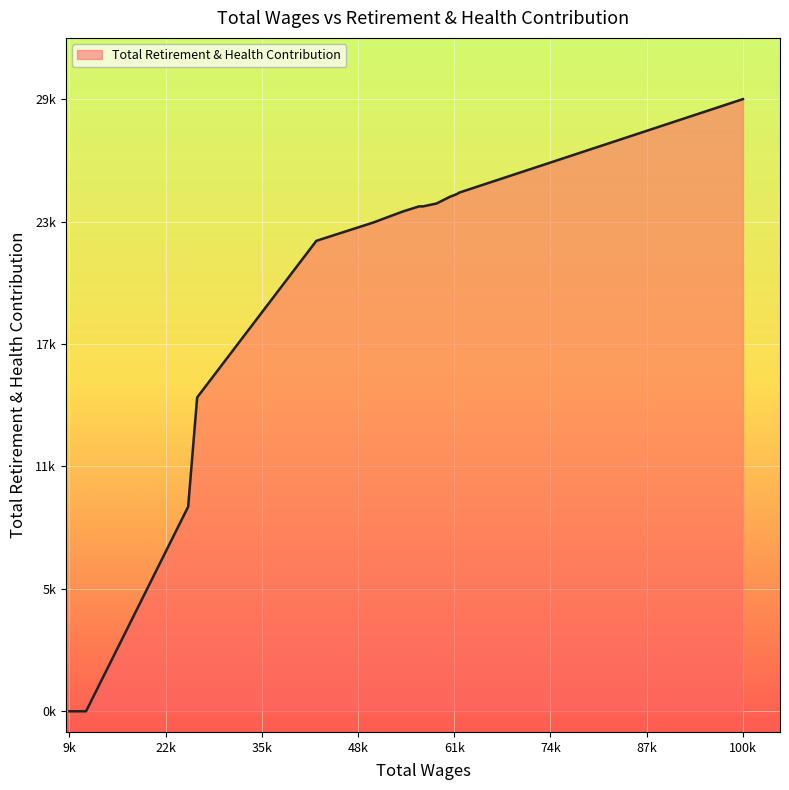

Does the chart display data point markers on the line(s)?

No